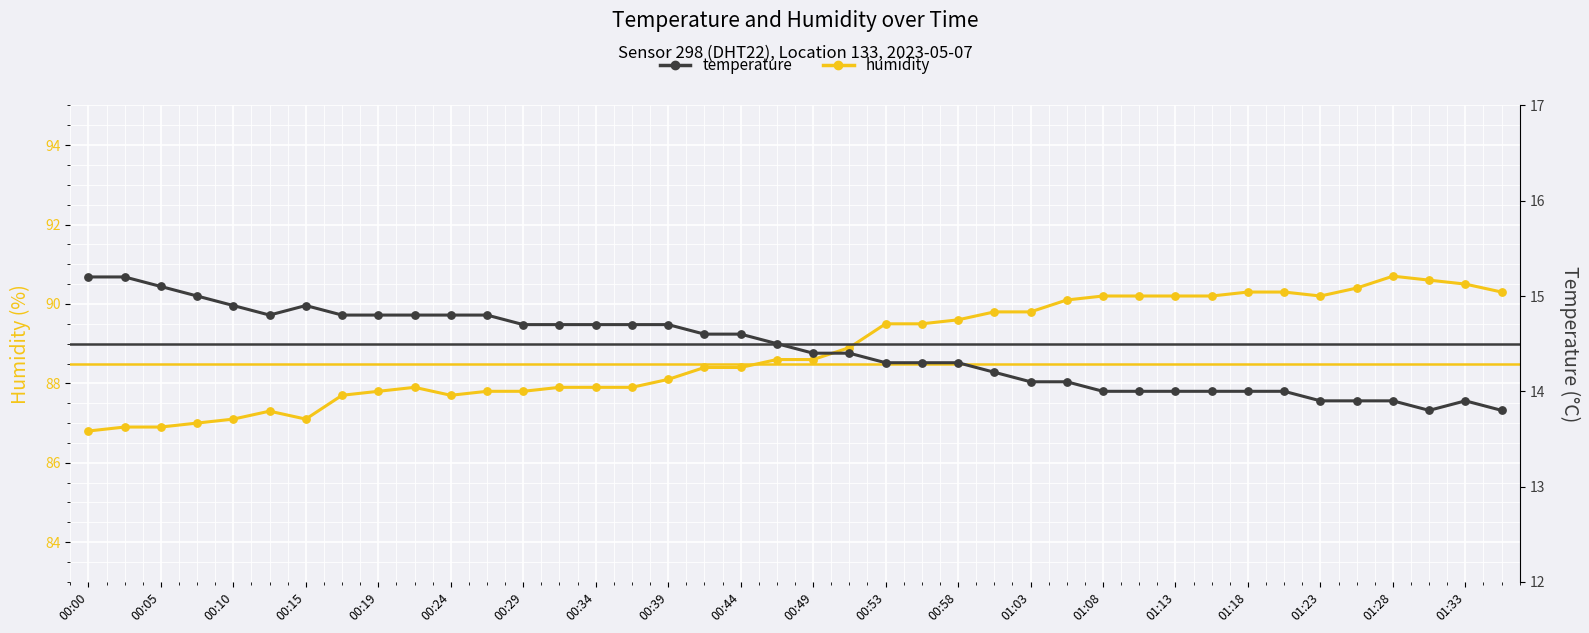

What is the total value across all series at 01:28?

104.6